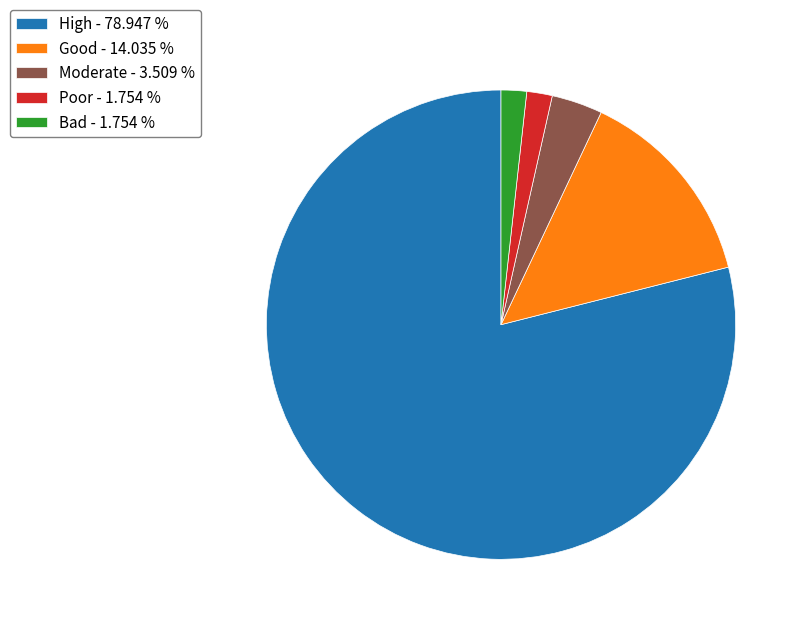

How many segments does this pie chart have?

5